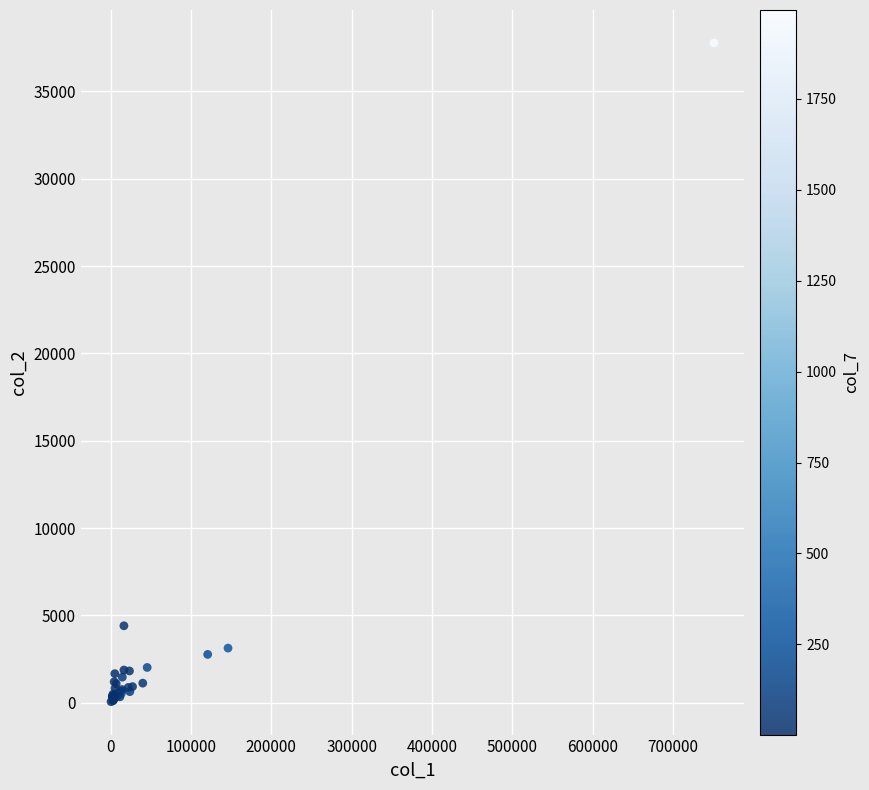

What Y value in the scatter plot is closest to 18918?

4403